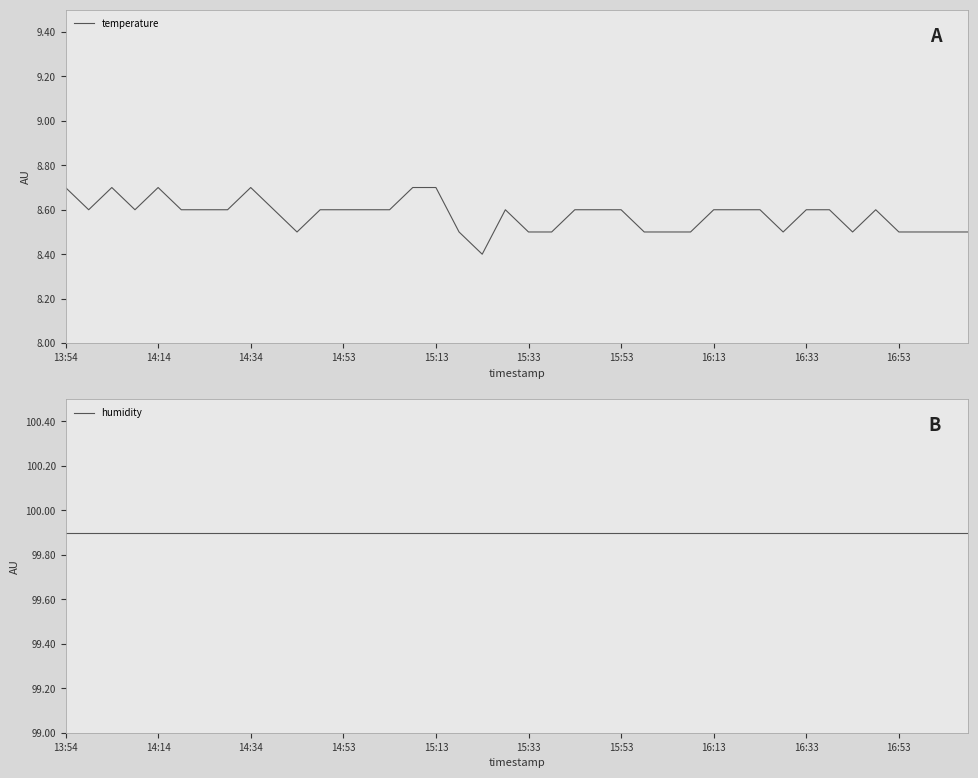

At how many categories does at least one series exceed 74?

40